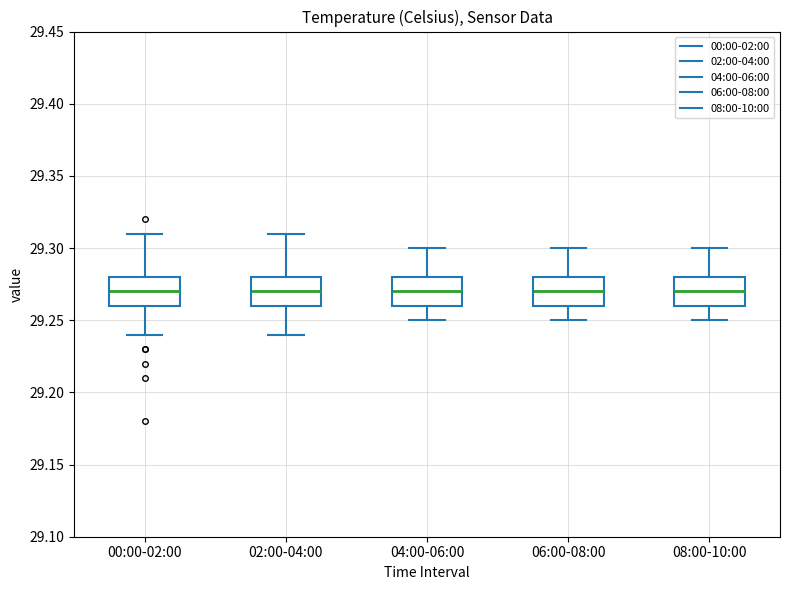

Reading left to right, read every box against the y-axis: the position of its median line, the range the box covers, and the ends of its whiskers. The values are not printed on the chart, so give them approximately, as read against the axis.

00:00-02:00: median 29.27, box 29.26 to 29.28, whiskers 29.24 to 29.31
02:00-04:00: median 29.27, box 29.26 to 29.28, whiskers 29.24 to 29.31
04:00-06:00: median 29.27, box 29.26 to 29.28, whiskers 29.25 to 29.30
06:00-08:00: median 29.27, box 29.26 to 29.28, whiskers 29.25 to 29.30
08:00-10:00: median 29.27, box 29.26 to 29.28, whiskers 29.25 to 29.30